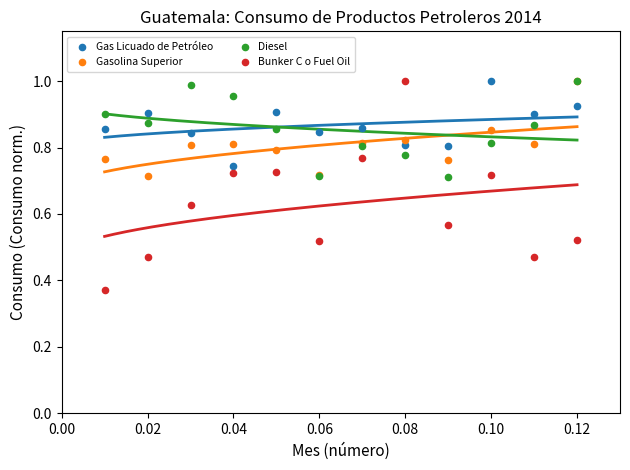

What are all the series names shown in the legend?

Gas Licuado de Petróleo, Gasolina Superior, Diesel, Bunker C o Fuel Oil